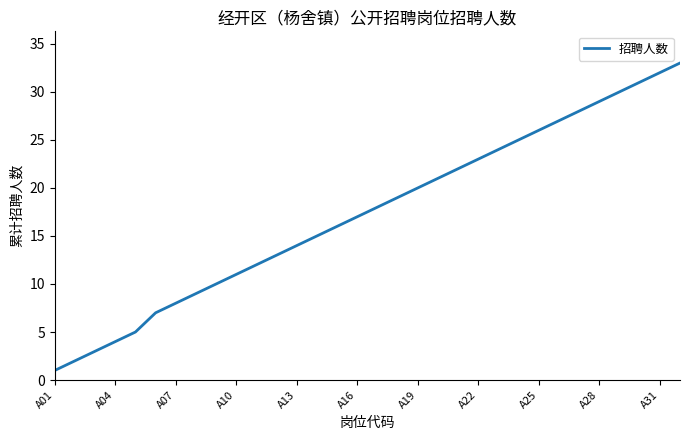

What is the maximum value shown in the chart?

33